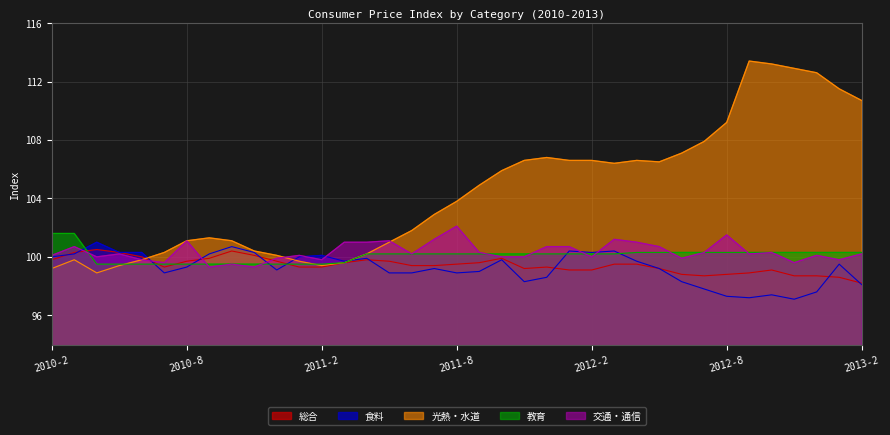

How many times do 教育 and 交通・通信 cross each other?

9